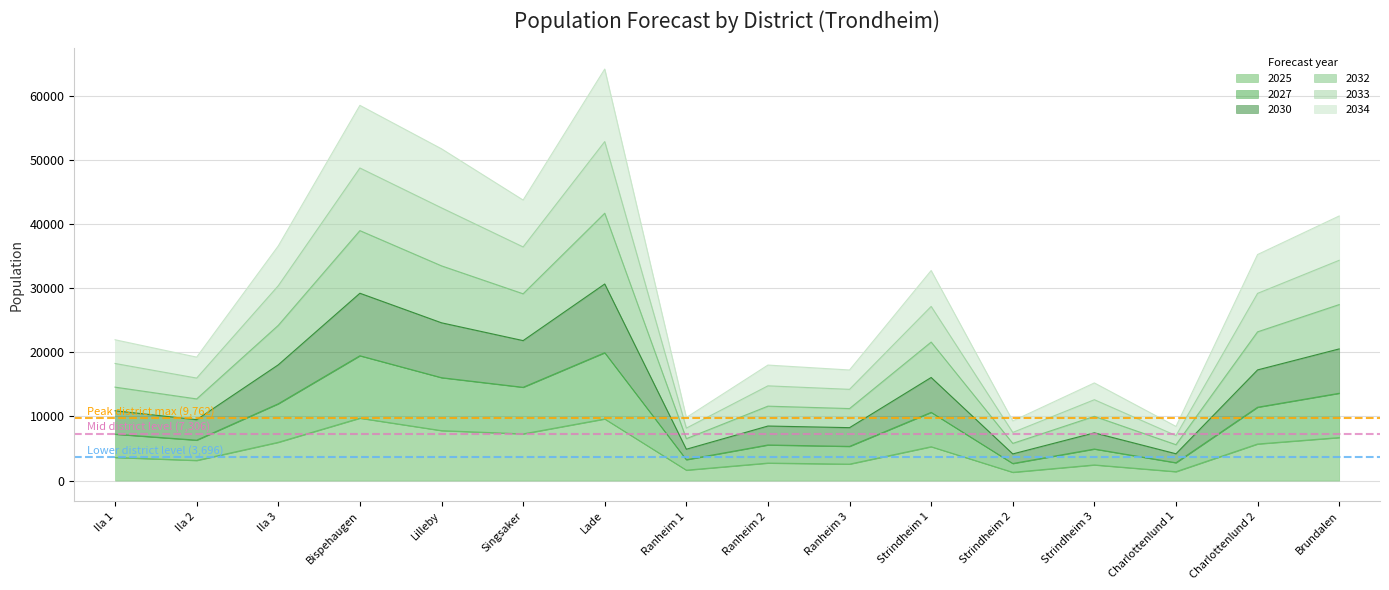

The value of 2025 at Ila 2 is 1238. True or false?

False